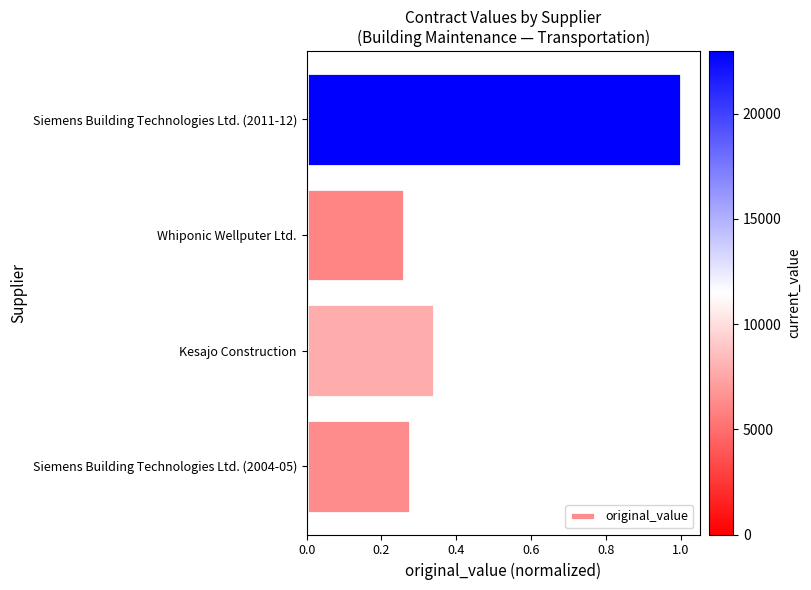

What is the sum of all values?

1.9